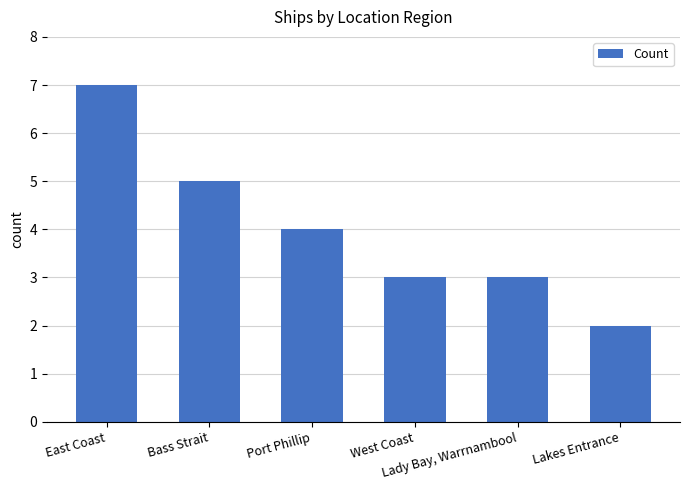

Does the chart contain stacked bars?

No